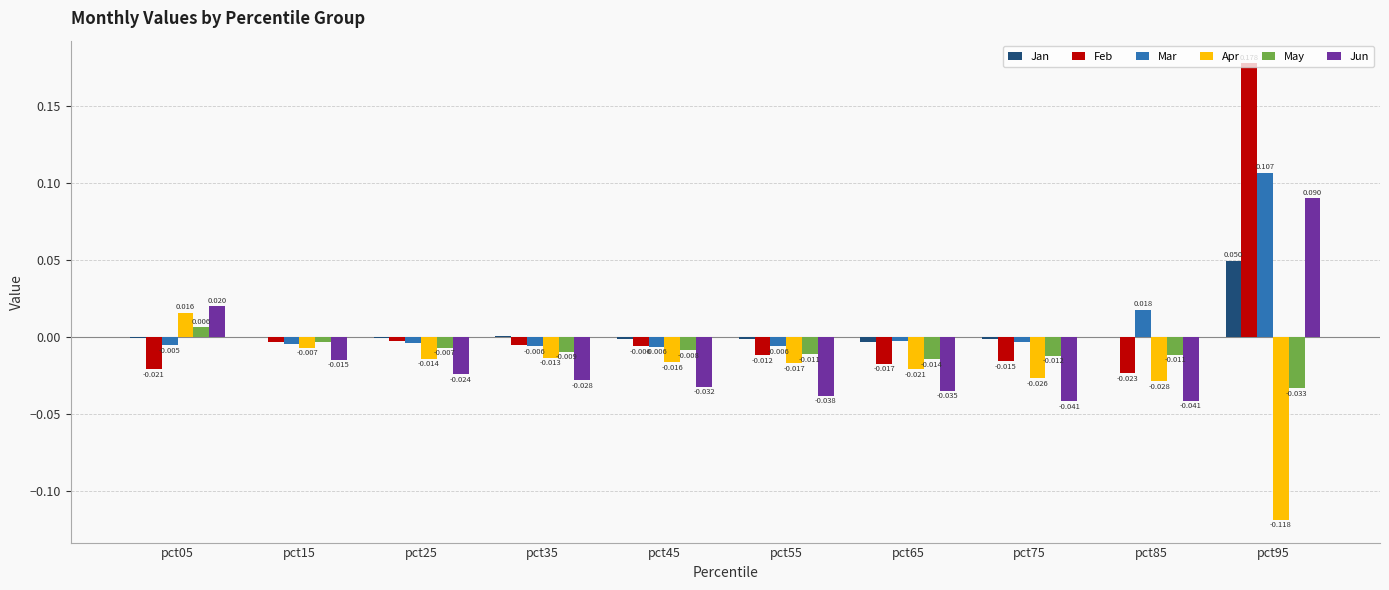

Which series changed the most between pct45 and pct65?

Feb